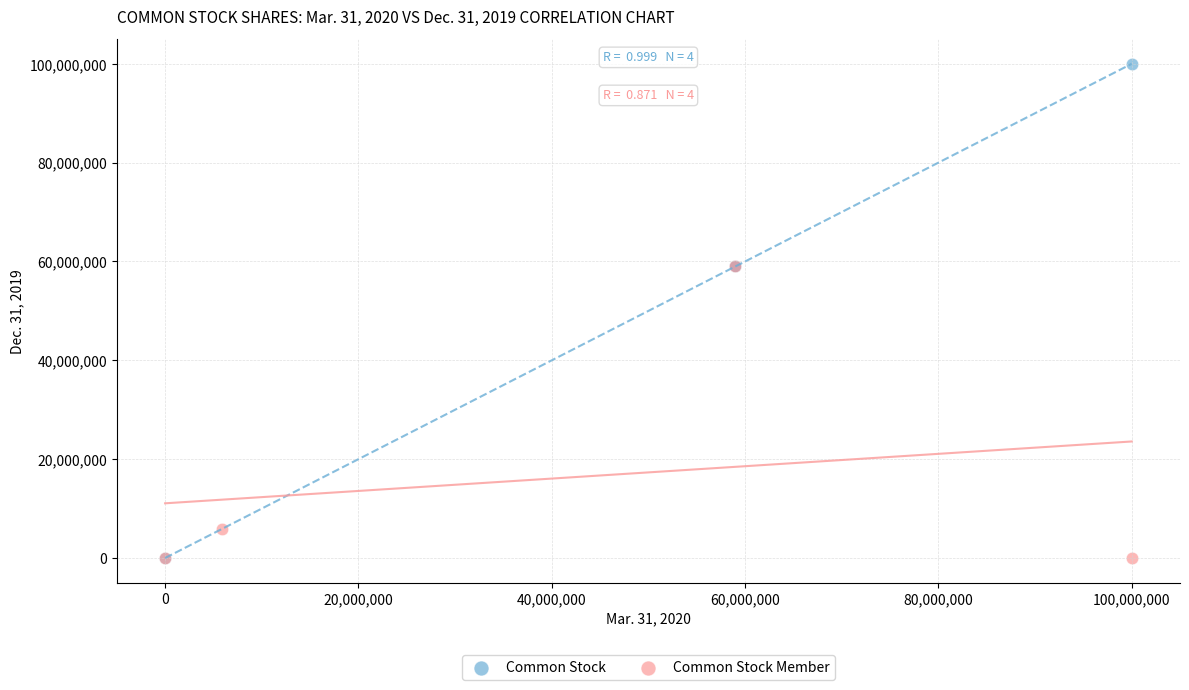

Which series reaches the maximum Y coordinate?

Common Stock